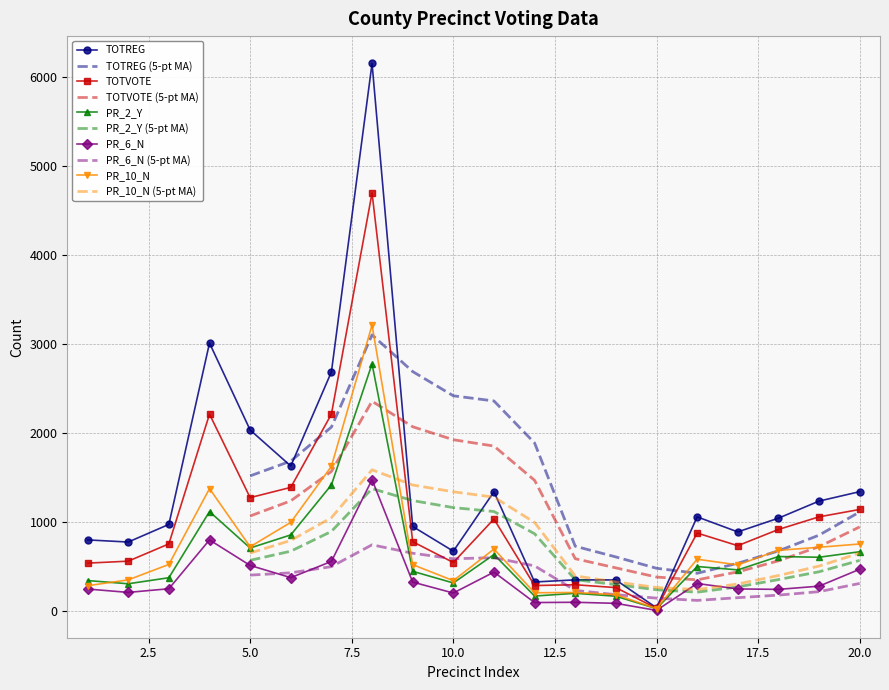

Between 10 and 14, which series saw the biggest shift?

TOTREG